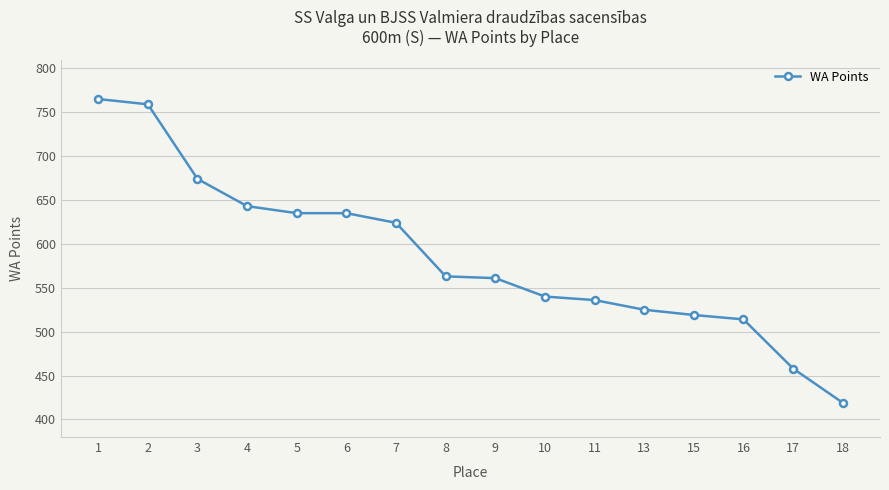

Which has a higher value, 18 or 2?

2